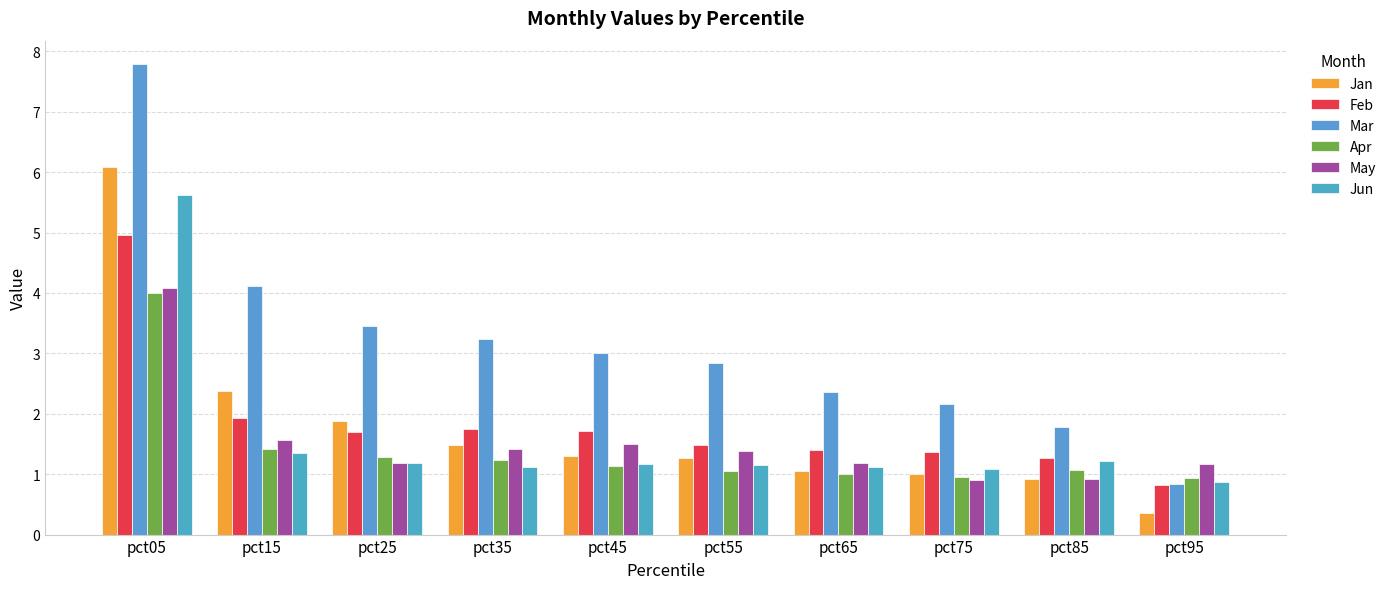

How many bars are there in total?

60